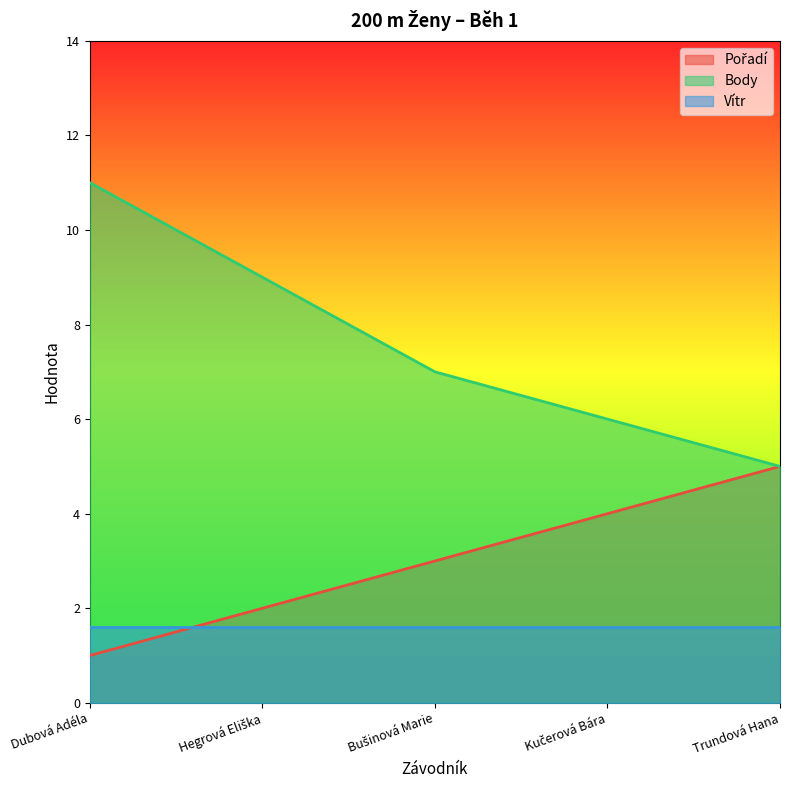

What is the total value across all series at Trundová Hana?

11.6